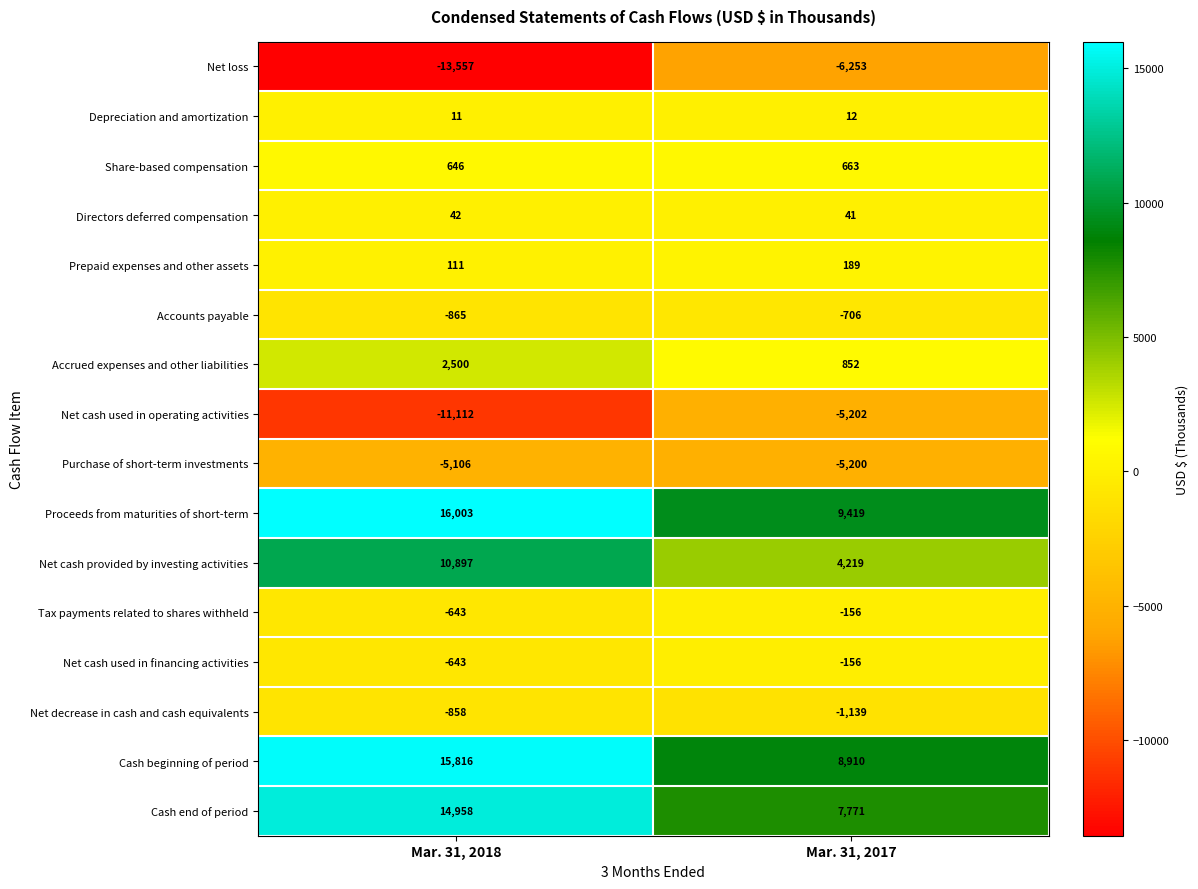

What is the minimum value shown in the chart?

-13557